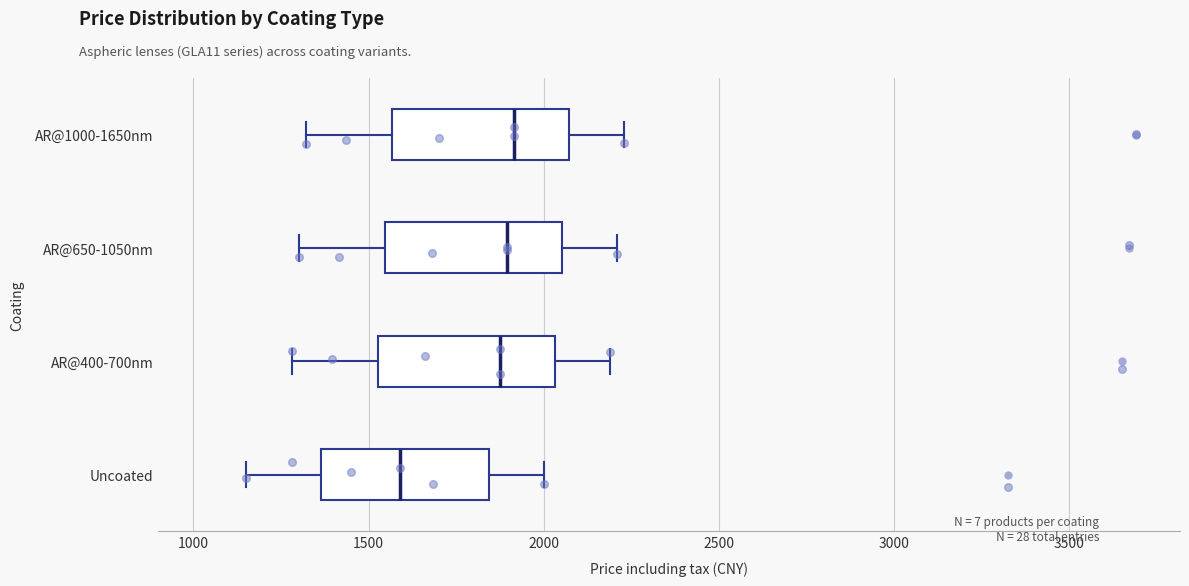

Reading bottom to top, transcribe this box plot: for each box, give where its median line is, the range the box spans, and where its two whiskers end, as read against the x-axis. The values are not printed on the chart, so give them approximately, as read against the axis.

Uncoated: median 1600, box 1350 to 1850, whiskers 1150 to 2000
AR@400-700nm: median 1900, box 1550 to 2050, whiskers 1300 to 2200
AR@650-1050nm: median 1900, box 1550 to 2050, whiskers 1300 to 2200
AR@1000-1650nm: median 1900, box 1550 to 2050, whiskers 1300 to 2250